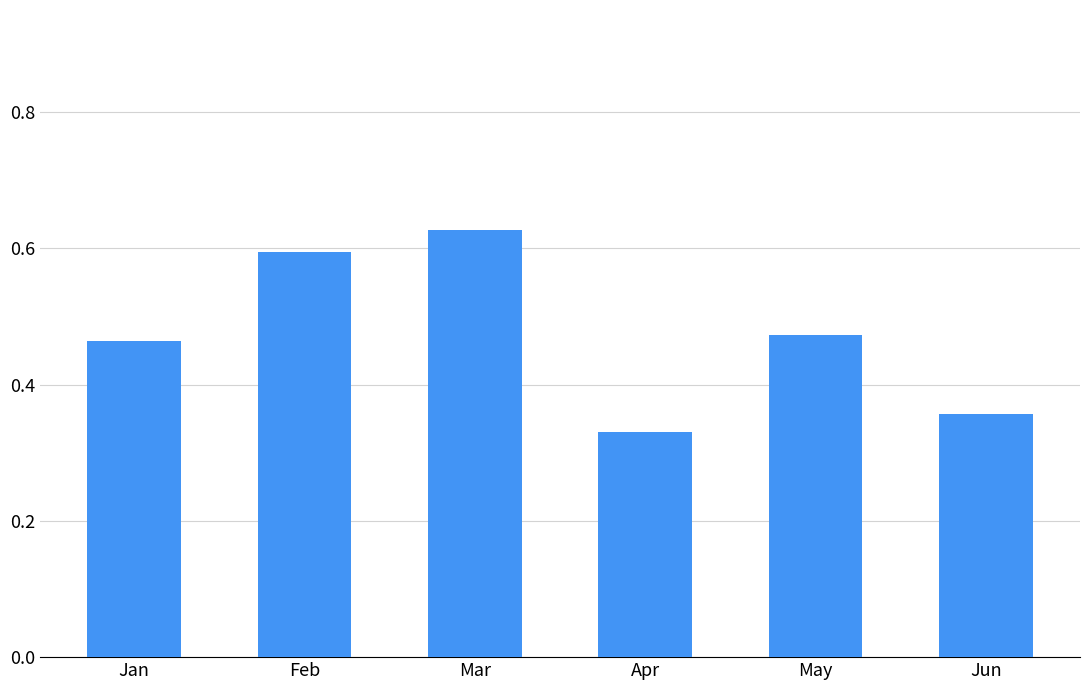

True or false: the data shows 0.6 at Mar.

True